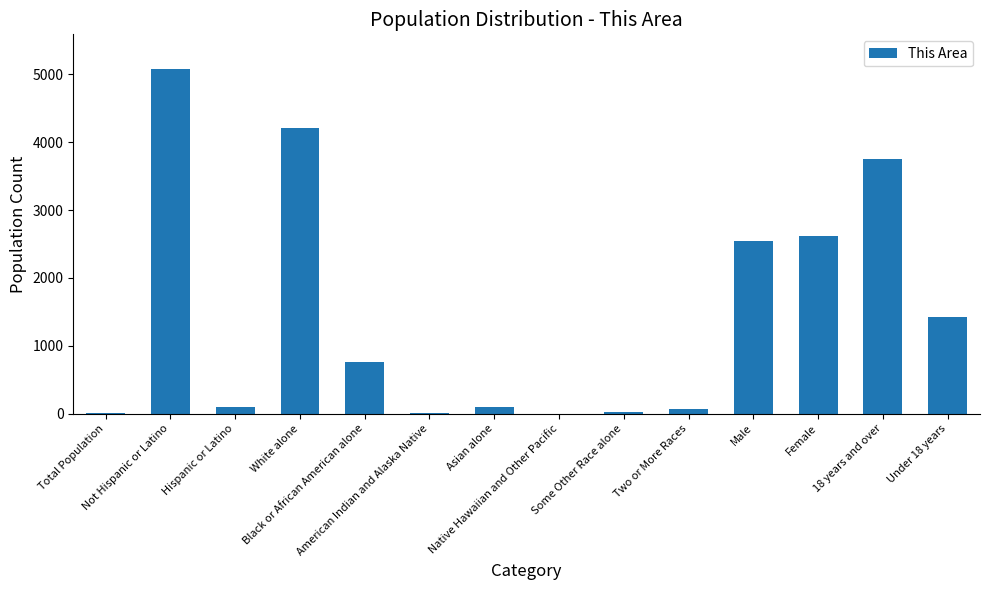

What is the maximum value shown in the chart?

5080